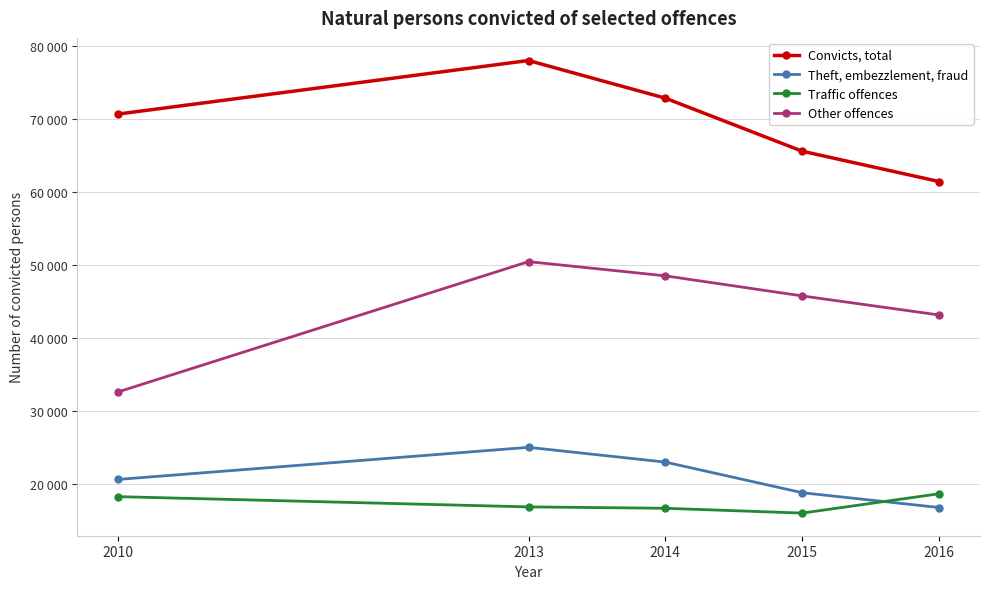

Which category has the highest value across all series?

2013